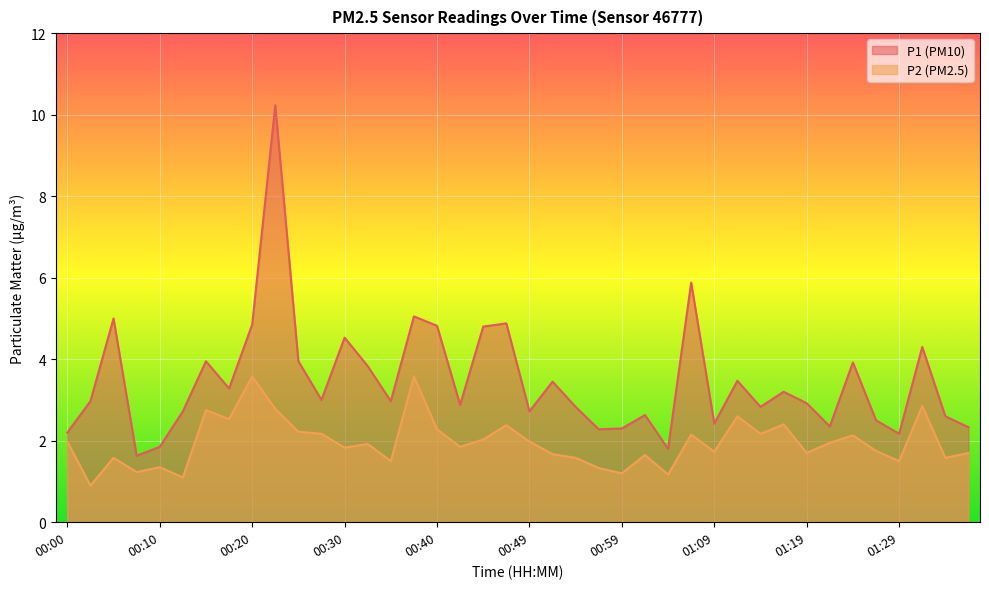

In P1, how many points are lower than both neighbors (excluding endpoints)?

12